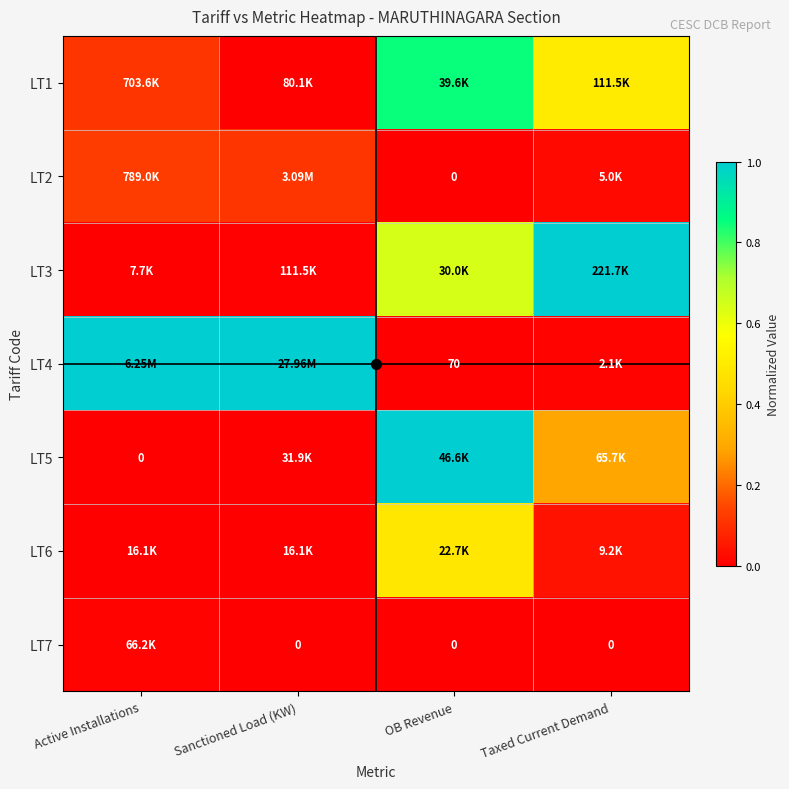

At OB Revenue, list the series in order from largest to smallest.

LT5, LT1, LT3, LT6, LT4, LT2, LT7